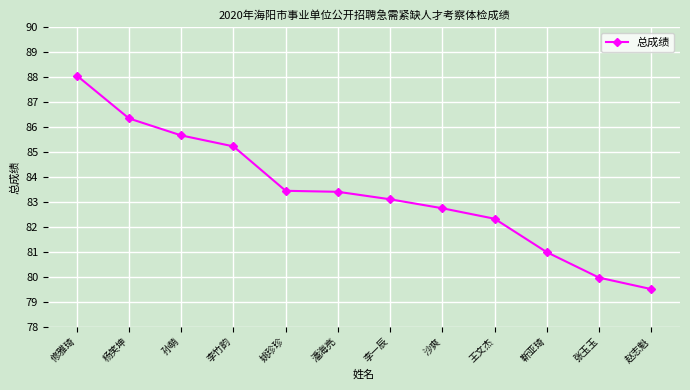

The chart shows a value of 58.3 at 孙萌. True or false?

False